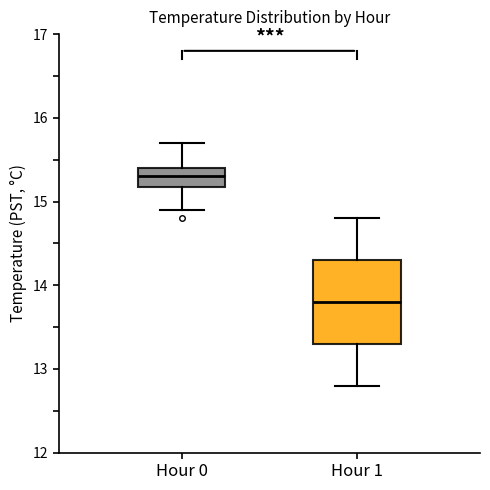

Where is the upper edge of the box for Hour 0 on the y-axis? The values are not printed on the chart, so give them approximately, as read against the axis.

15.4